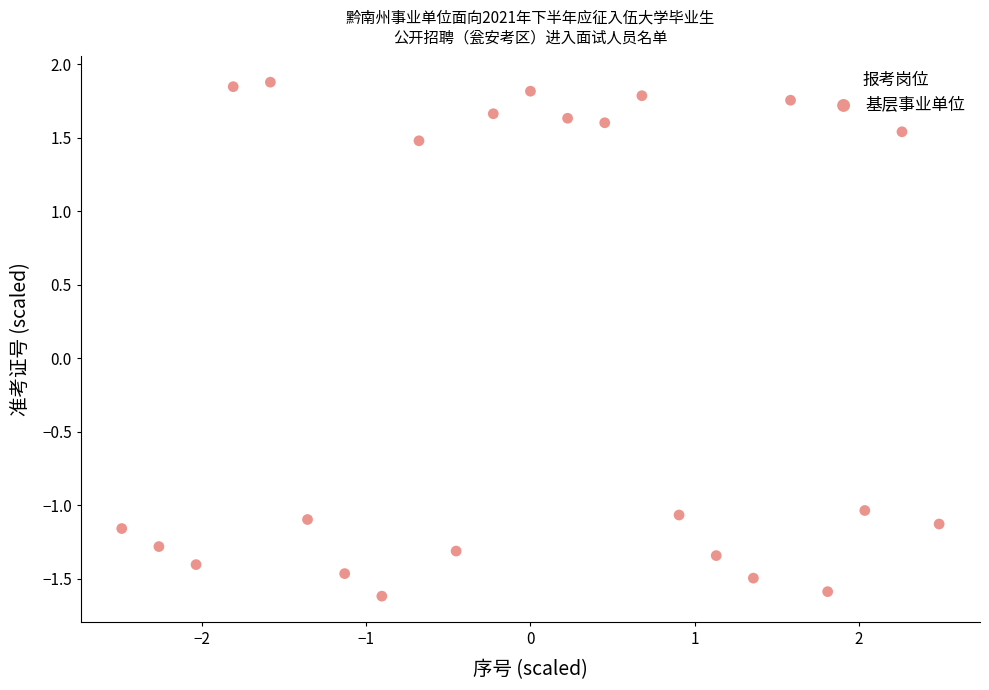

What is the range of Y values (max minus min)?

3.5